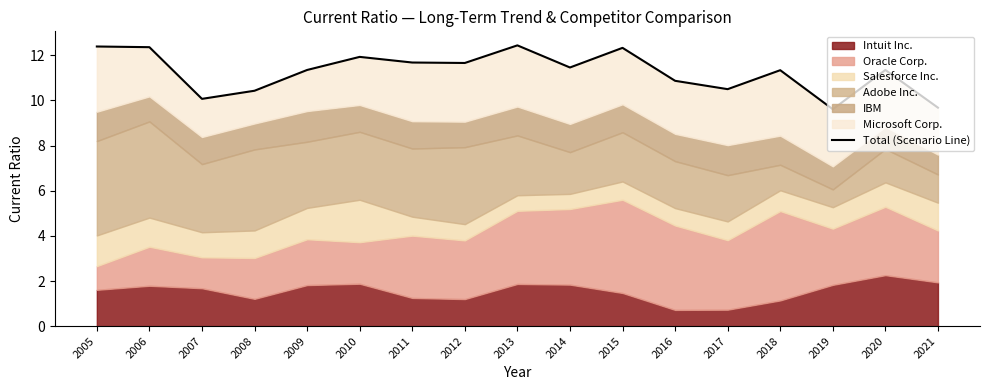

Does the chart display data point markers on the line(s)?

No